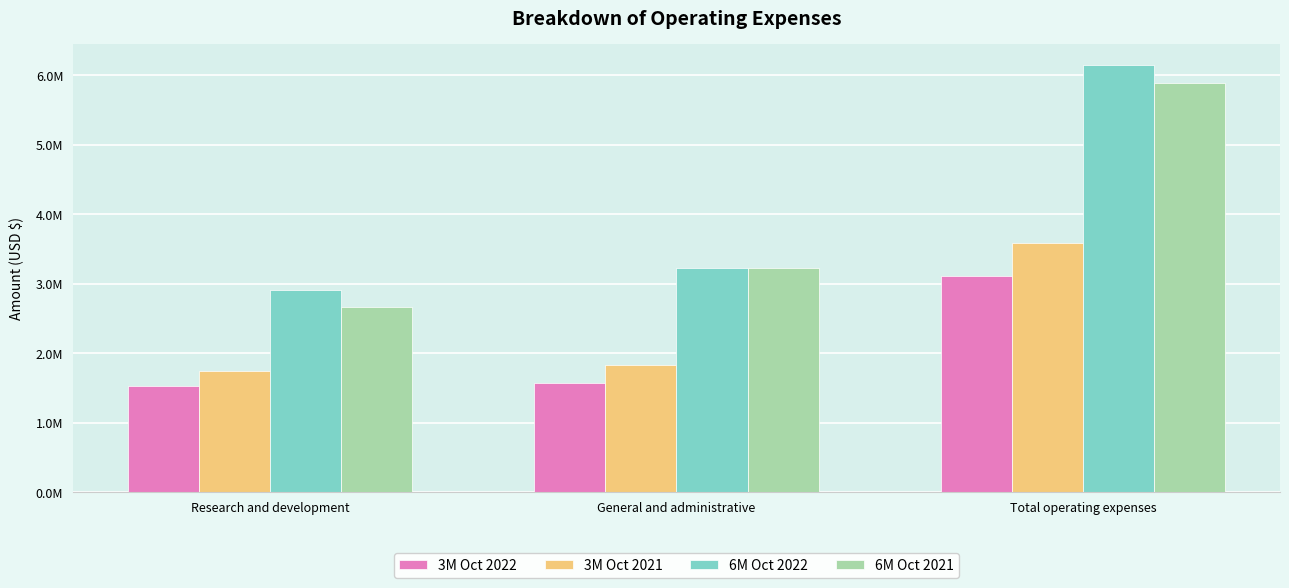

Which has a higher value, Total operating expenses or Research and development?

Total operating expenses